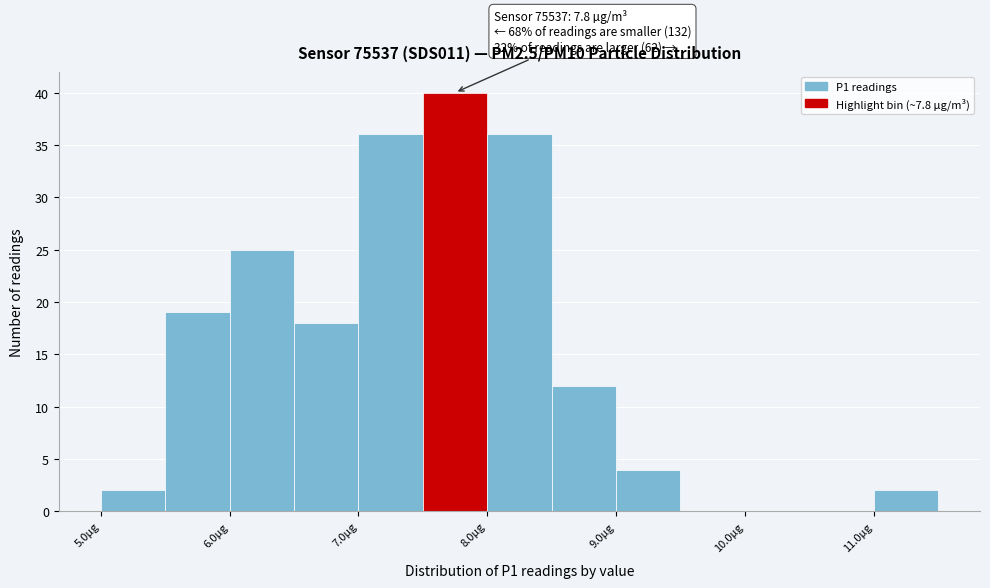

Over which range of the x-axis is the bar tallest?

7.5 to 8.0